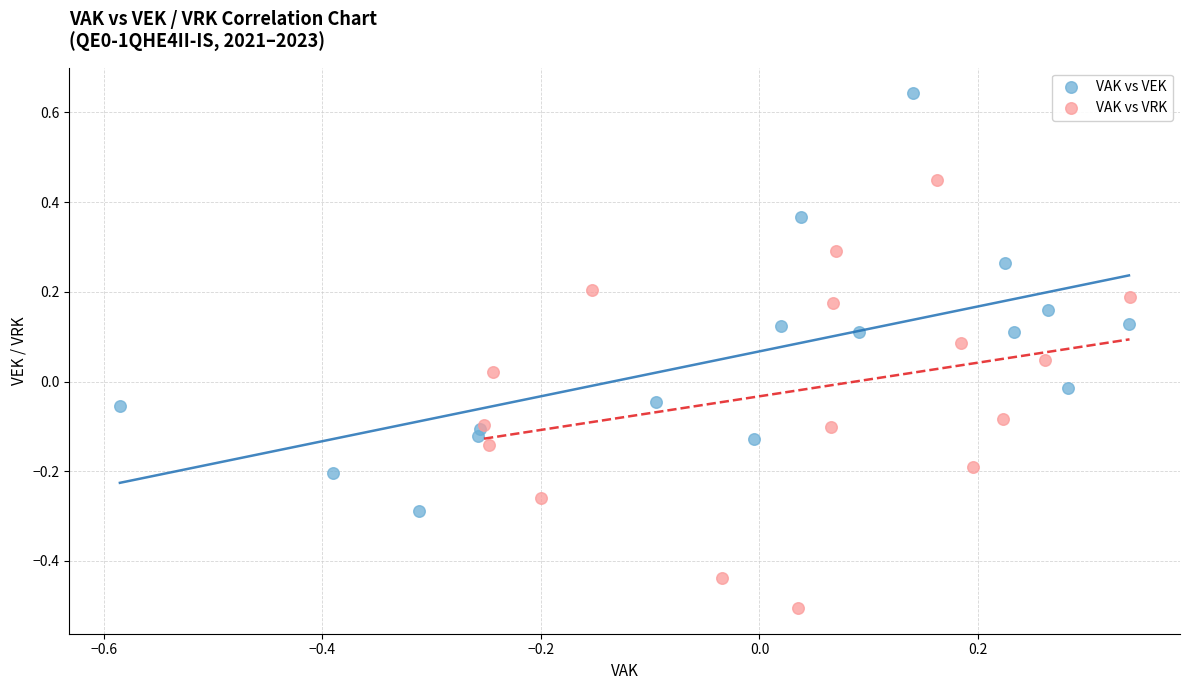

Which series contains the highest Y value?

VAK vs VEK